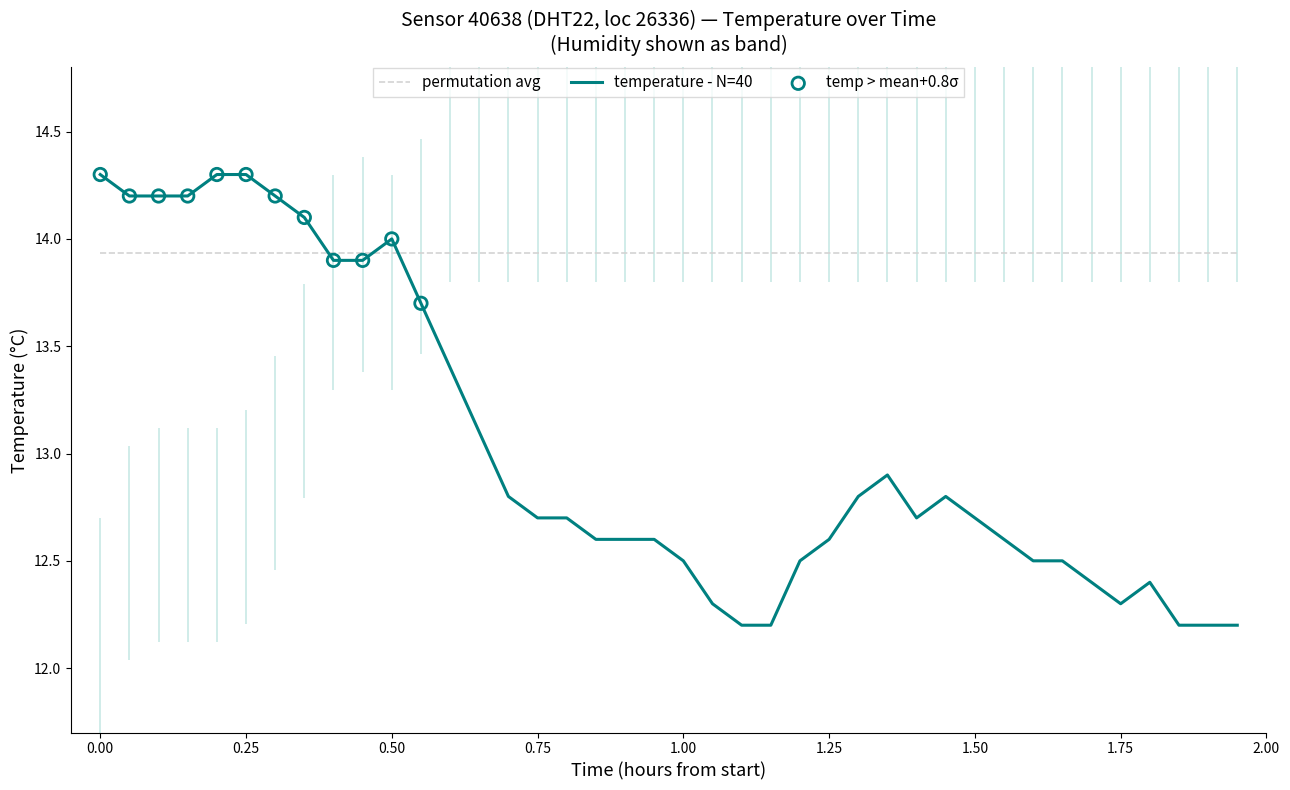

What is the minimum value for temperature - N=40?

12.2